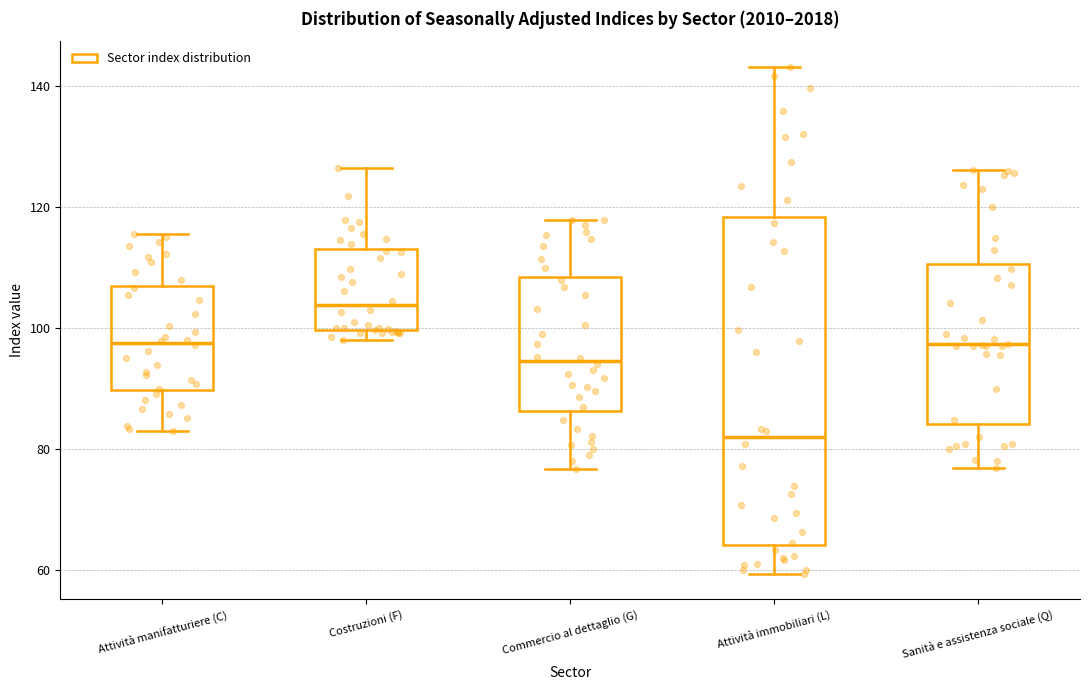

Reading left to right, transcribe this box plot: for each box, give where its median line is, the range the box spans, and where its two whiskers end, as read against the y-axis. The values are not printed on the chart, so give them approximately, as read against the axis.

Attività manifatturiere (C): median 98, box 90 to 108, whiskers 84 to 116
Costruzioni (F): median 104, box 100 to 114, whiskers 98 to 126
Commercio al dettaglio (G): median 94, box 86 to 108, whiskers 76 to 118
Attività immobiliari (L): median 82, box 64 to 118, whiskers 60 to 144
Sanità e assistenza sociale (Q): median 98, box 84 to 110, whiskers 76 to 126